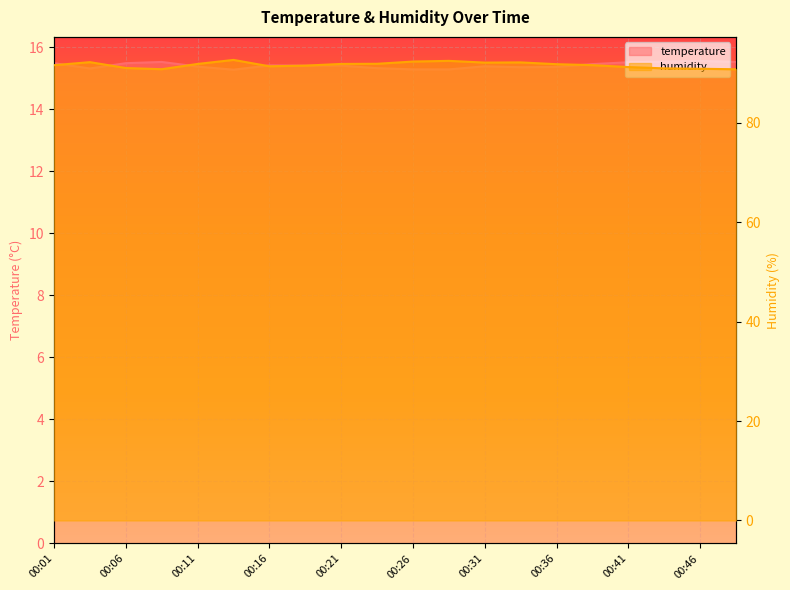

At which category does the chart reach its minimum across all series?

00:14